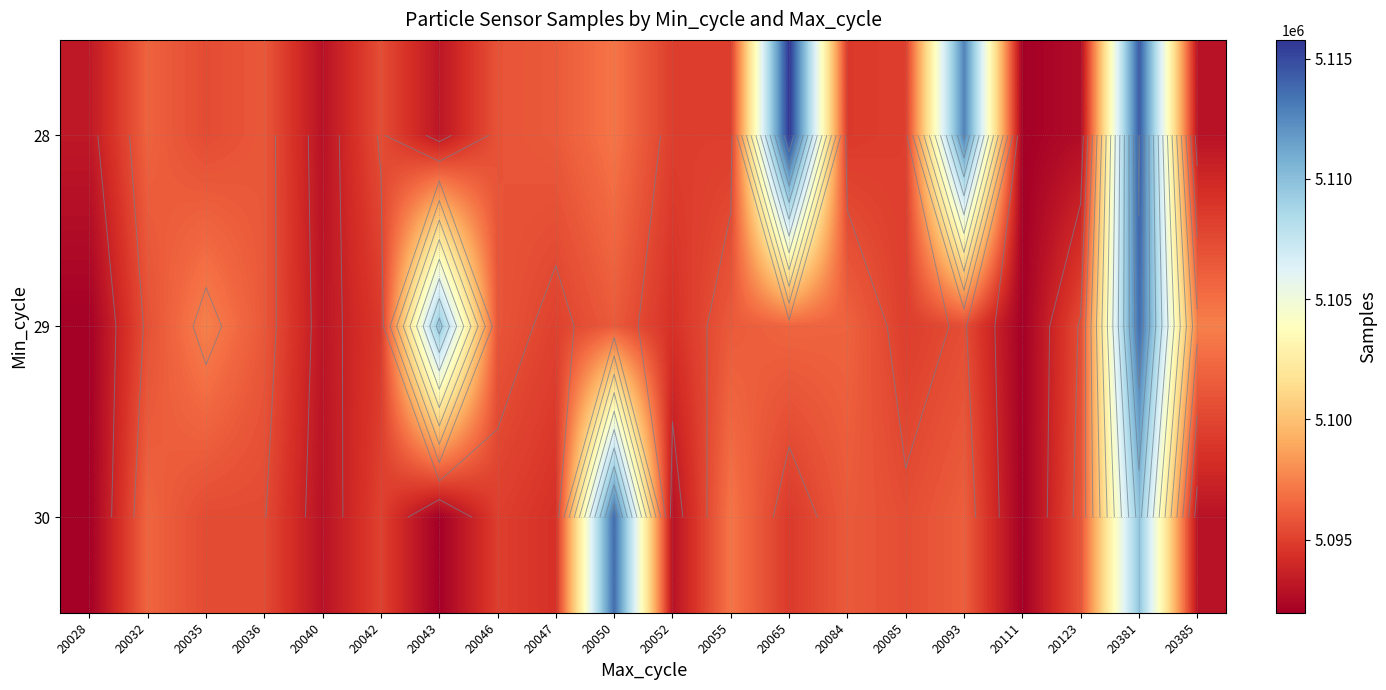

What is the minimum value for 29?

5092012